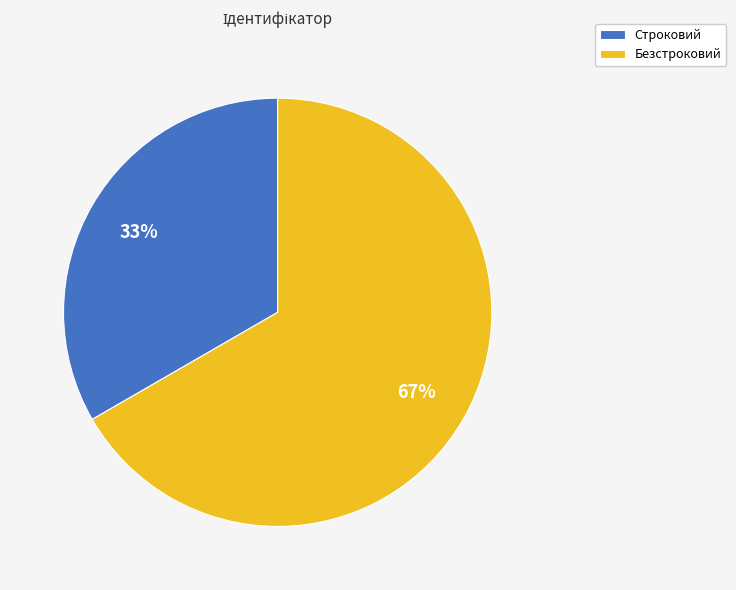

Which has a higher value, Безстроковий or Строковий?

Безстроковий